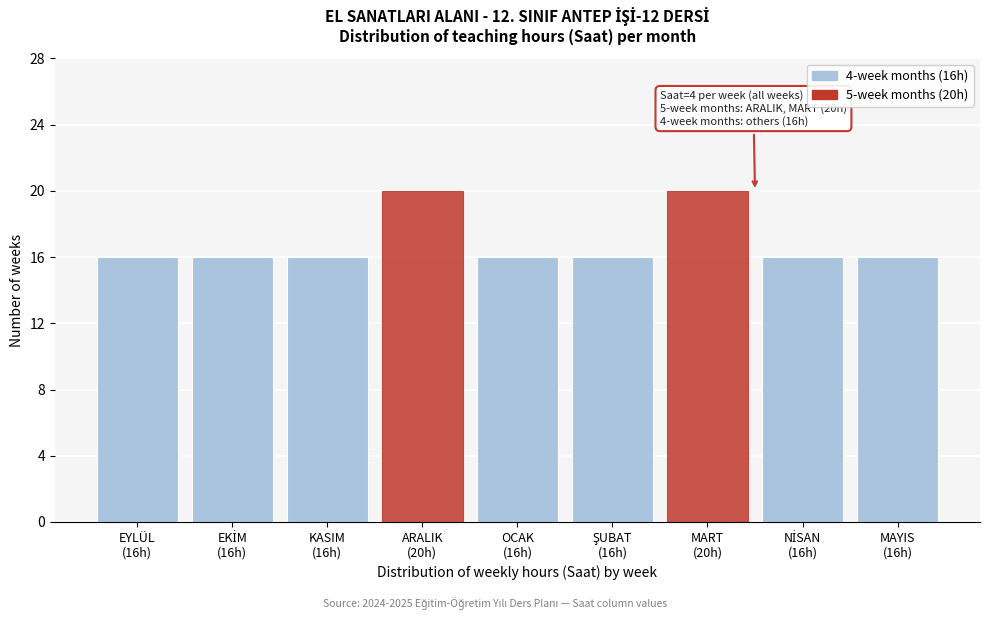

Reading left to right, extract all data points from this chart.

16	16	16	20	16	16	20	16	16